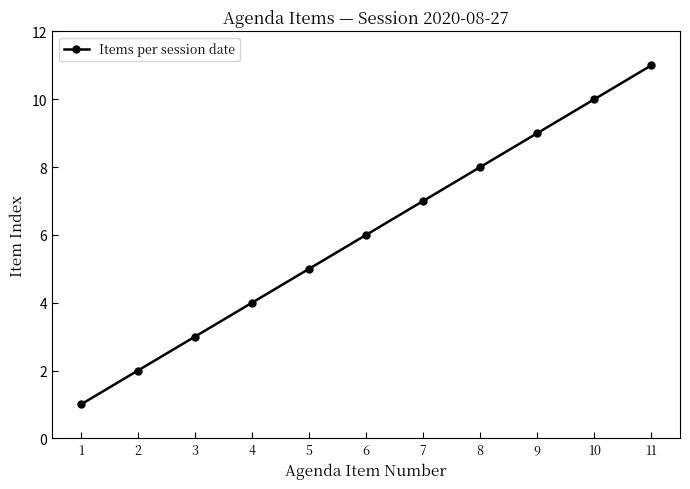

What is the value of the 8th point from the left?

8